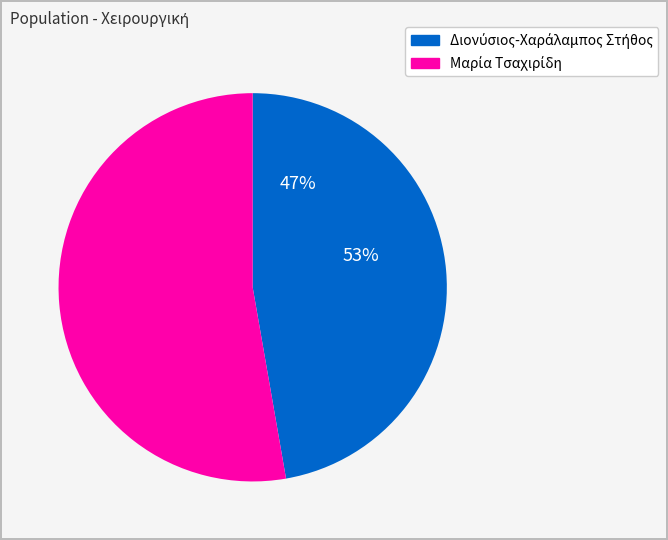

Rank the categories by value from lowest to highest.

1, 2